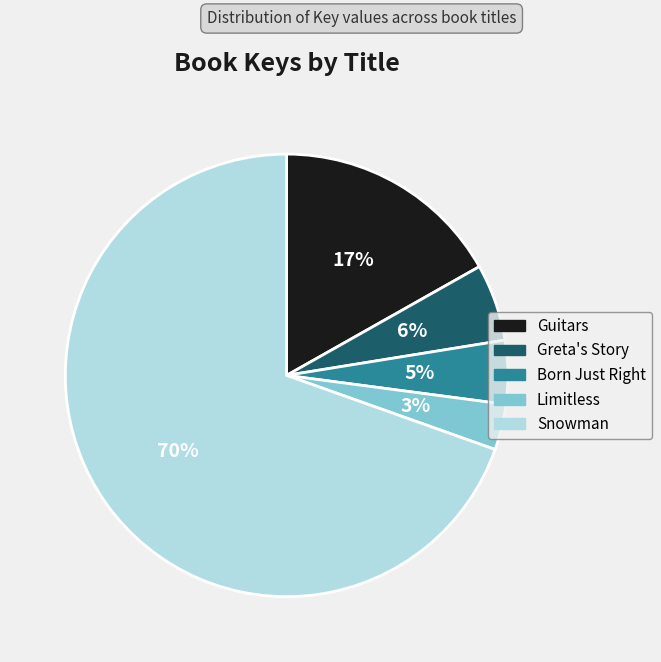

Is there a majority slice in this chart?

Yes